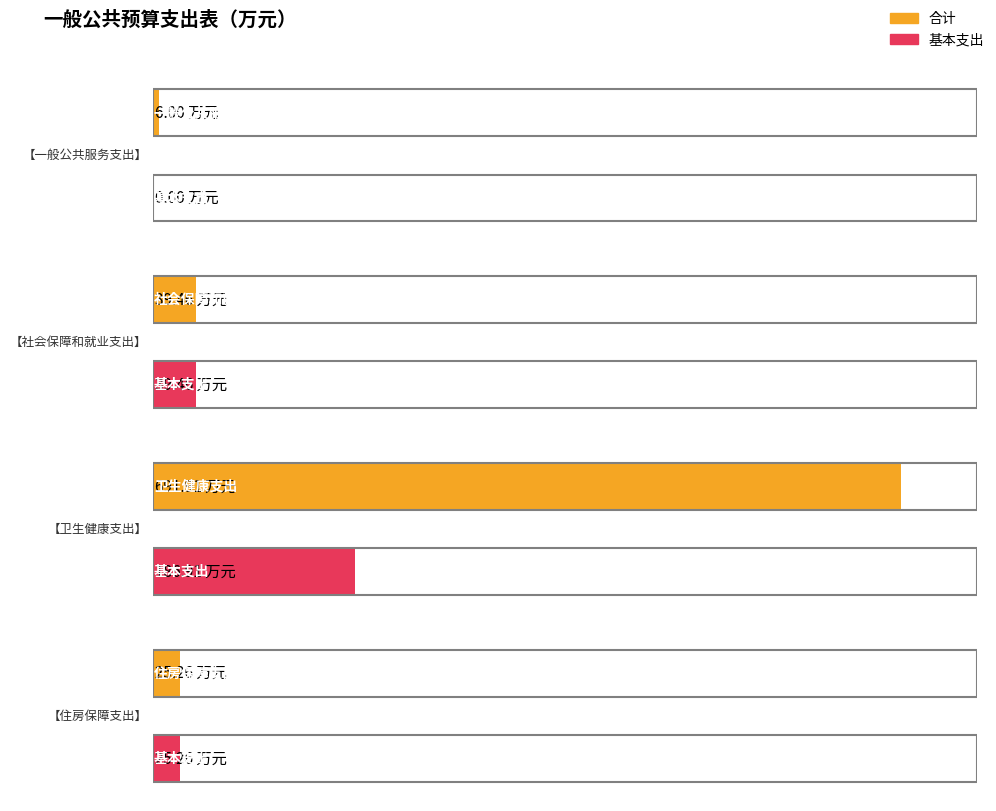

List the labels in order of 合计 value, smallest first.

一般公共服务支出, 住房保障支出, 社会保障和就业支出, 卫生健康支出